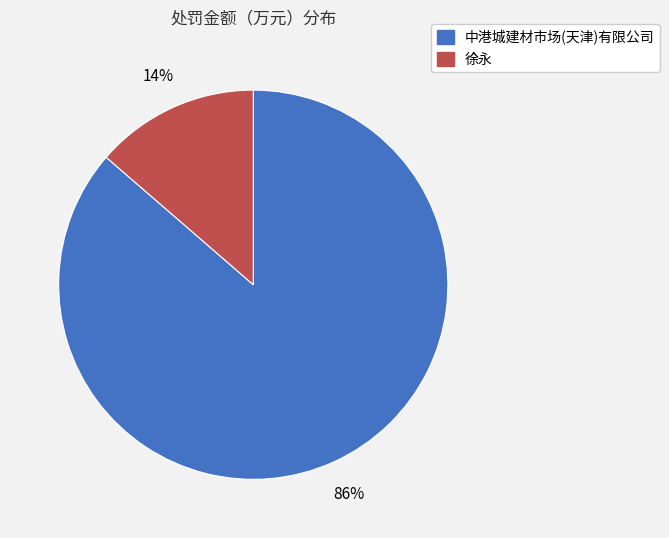

To the nearest percent, what portion does 徐永 represent?

14%